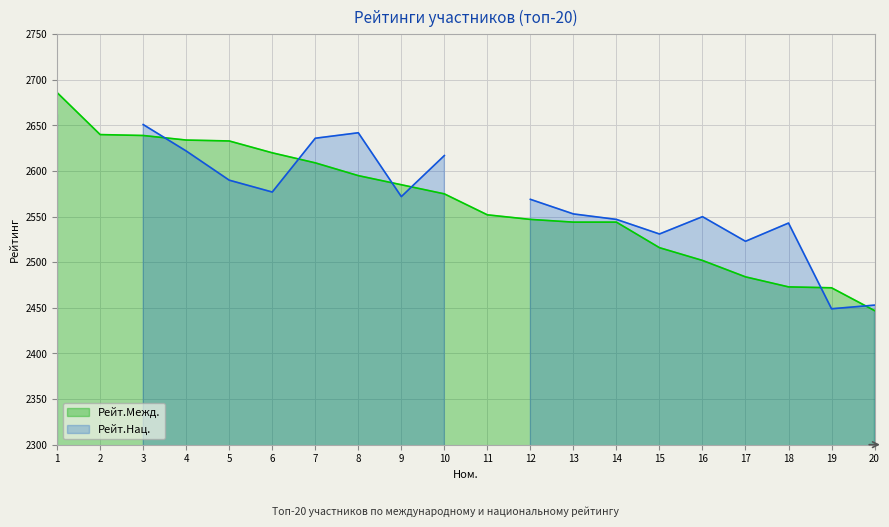

Between 2 and 13, which is larger?

2